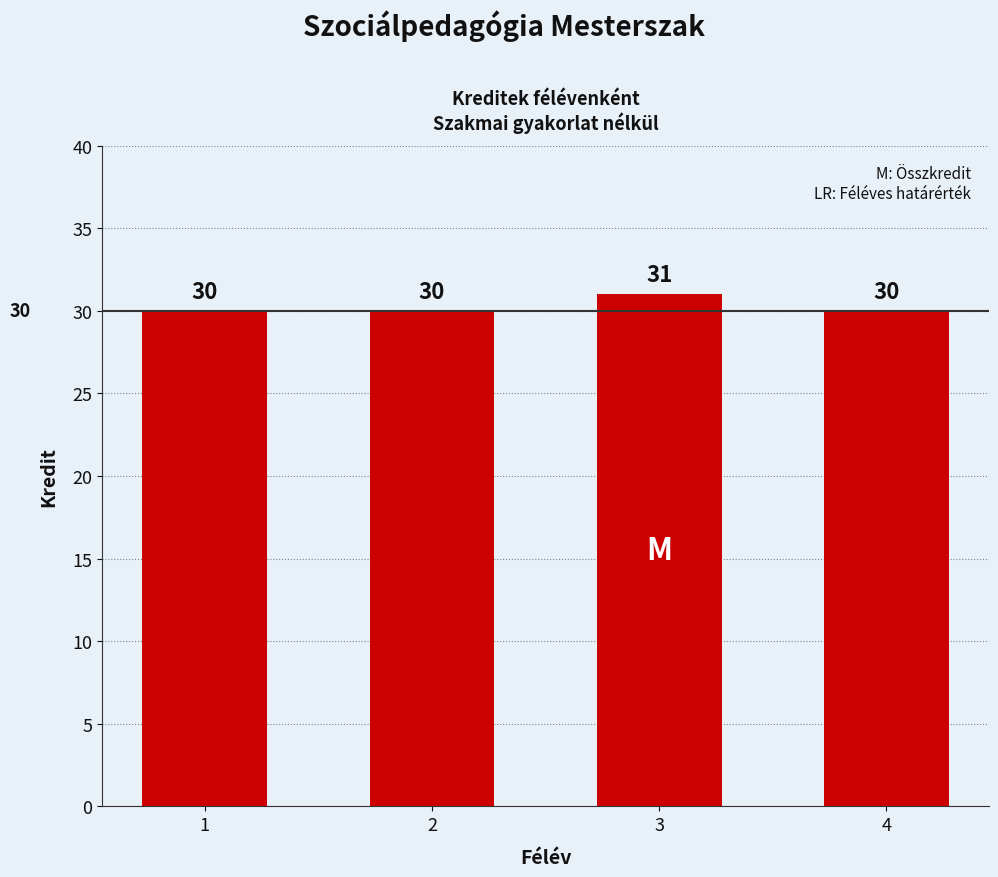

What value does the data have at 2?

30